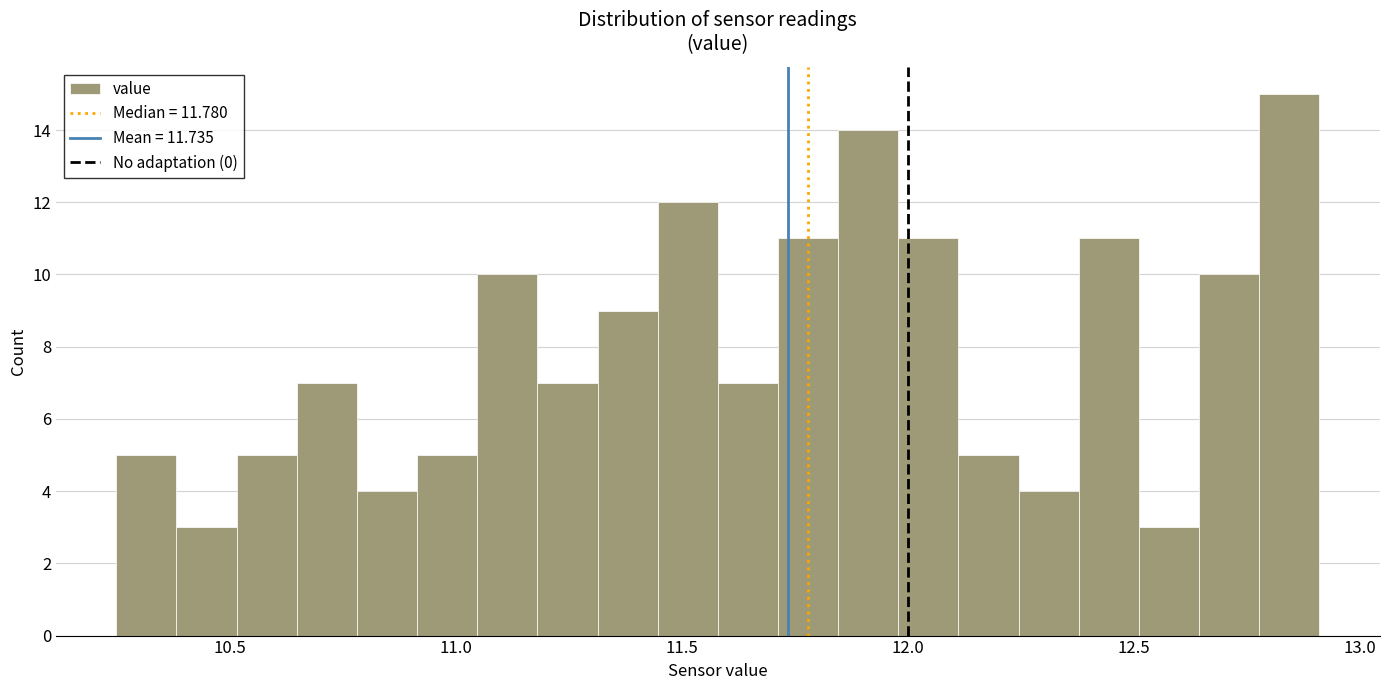

Read against the x-axis, roughly where is the centre of the tallest bar?

12.85